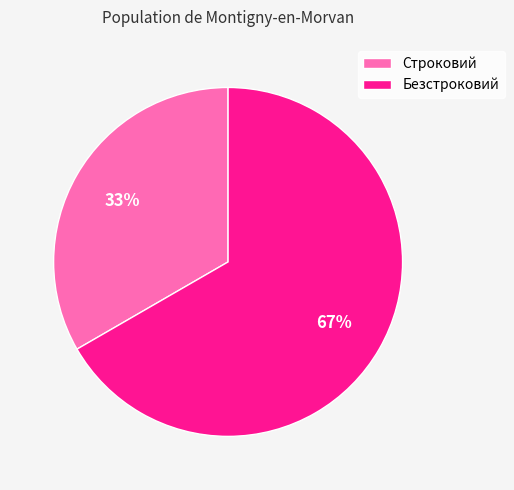

The Безстроковий slice represents 67% of the pie. True or false?

True